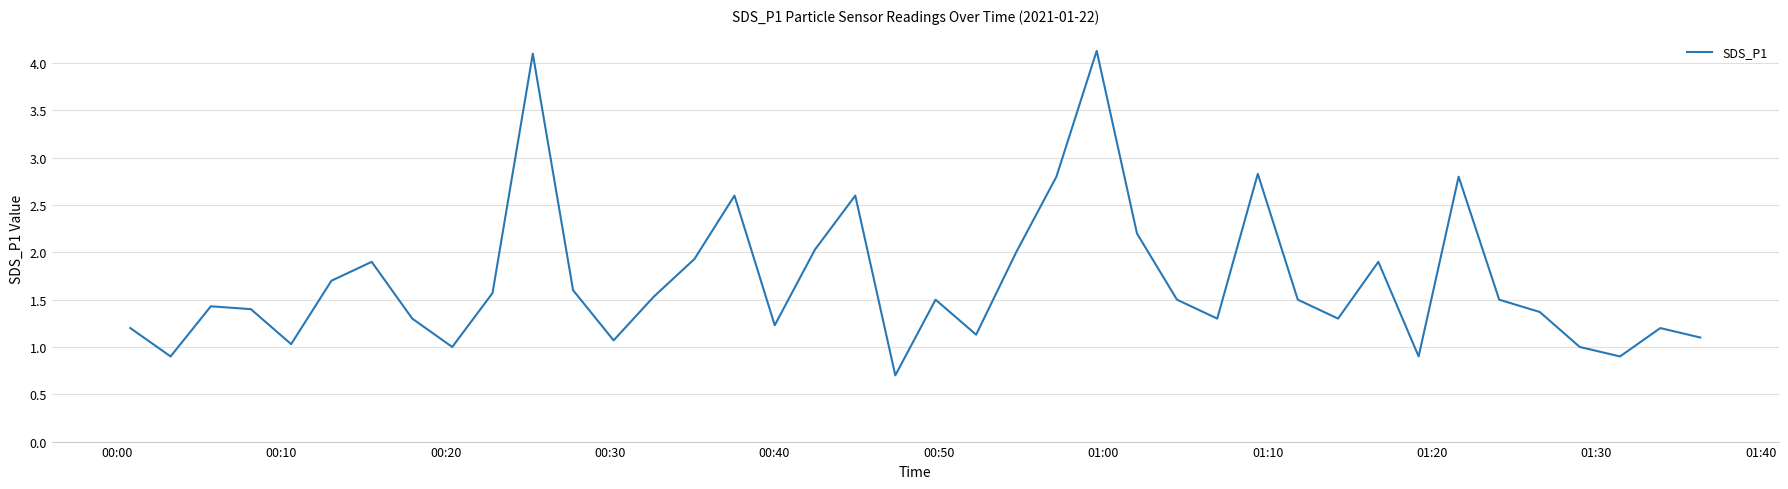

What is the maximum value shown in the chart?

4.1